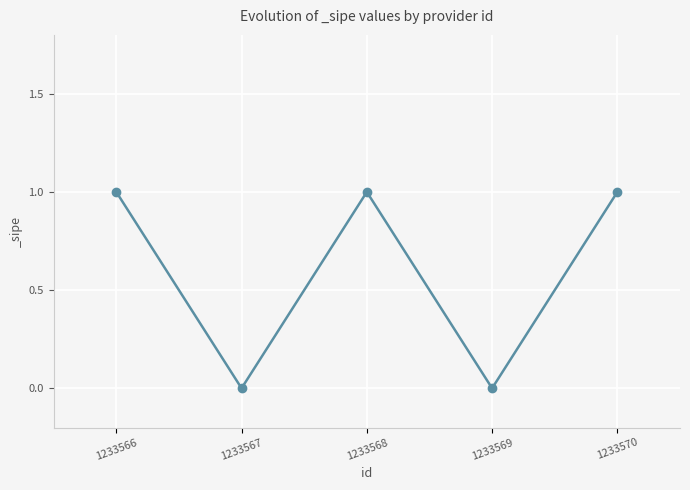

The value at 1233570 is 1. True or false?

True